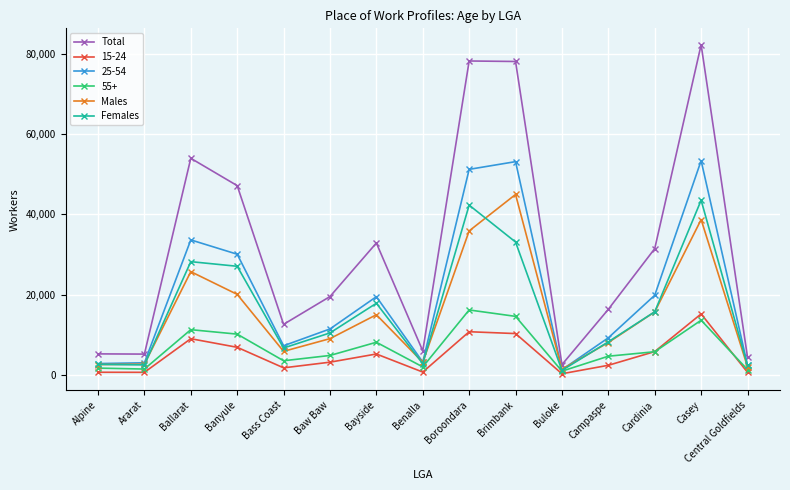

Is the value of Total at Ballarat greater than the value of Males at Benalla?

Yes